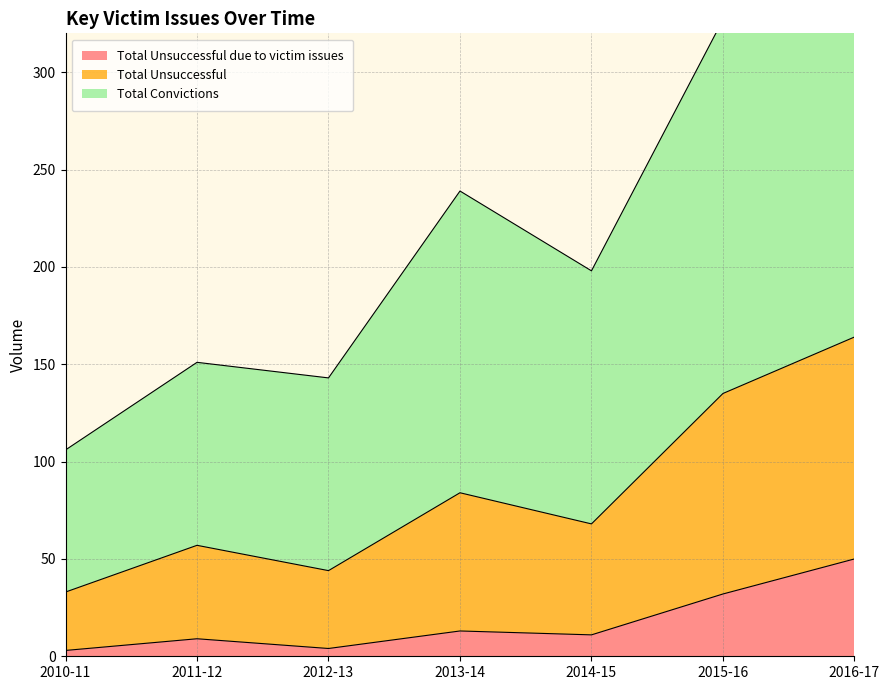

True or false: Total Unsuccessful due to victim issues has a value of 50 at 2016-17.

True